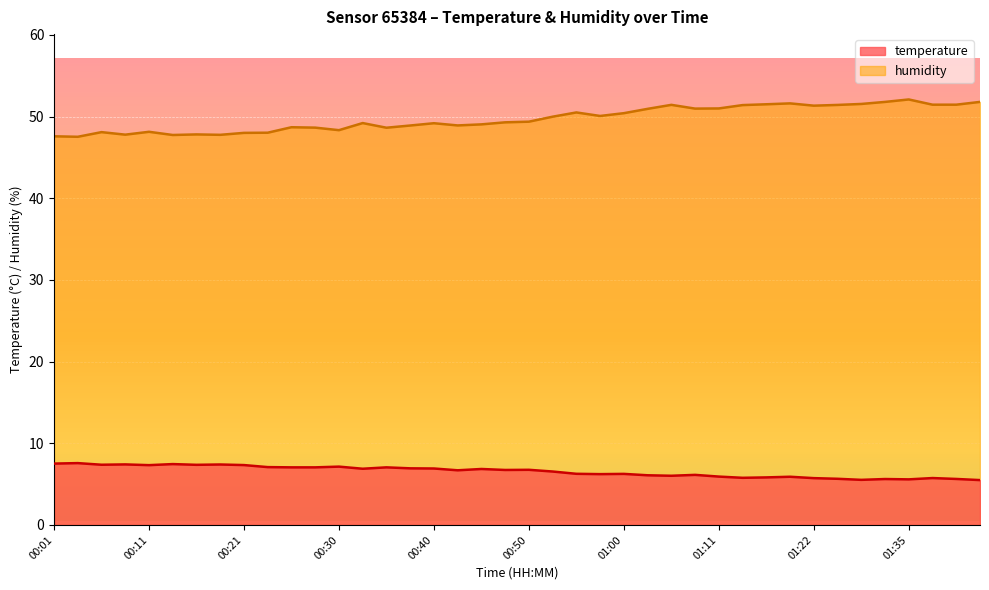

Rank the series at 00:08 from lowest to highest value.

temperature, humidity